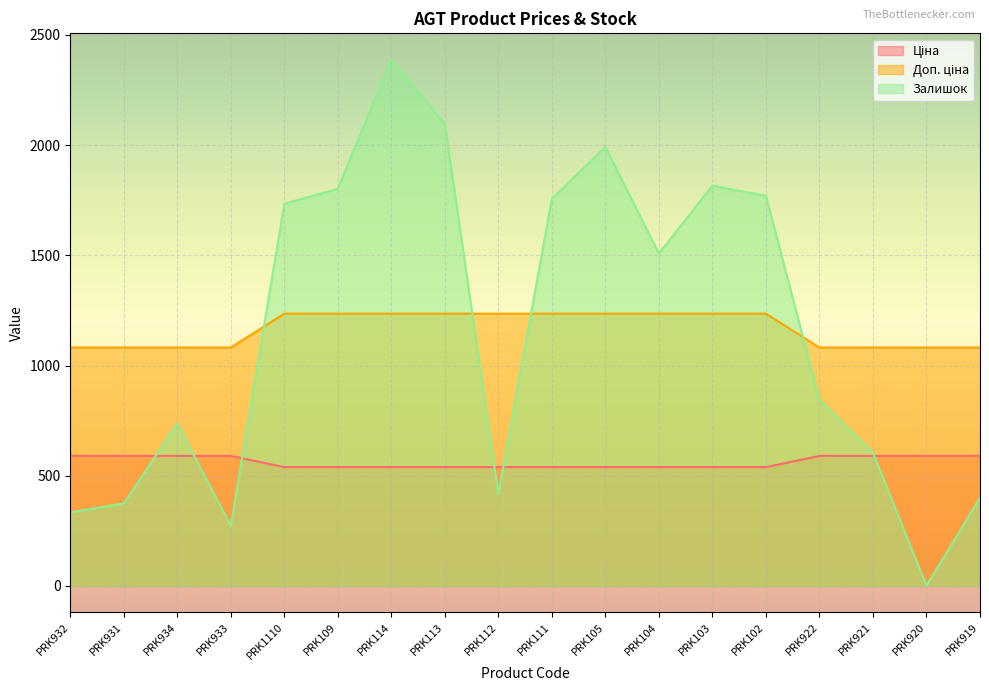

Where is Ціна nearest to the value 1158?

PRK932